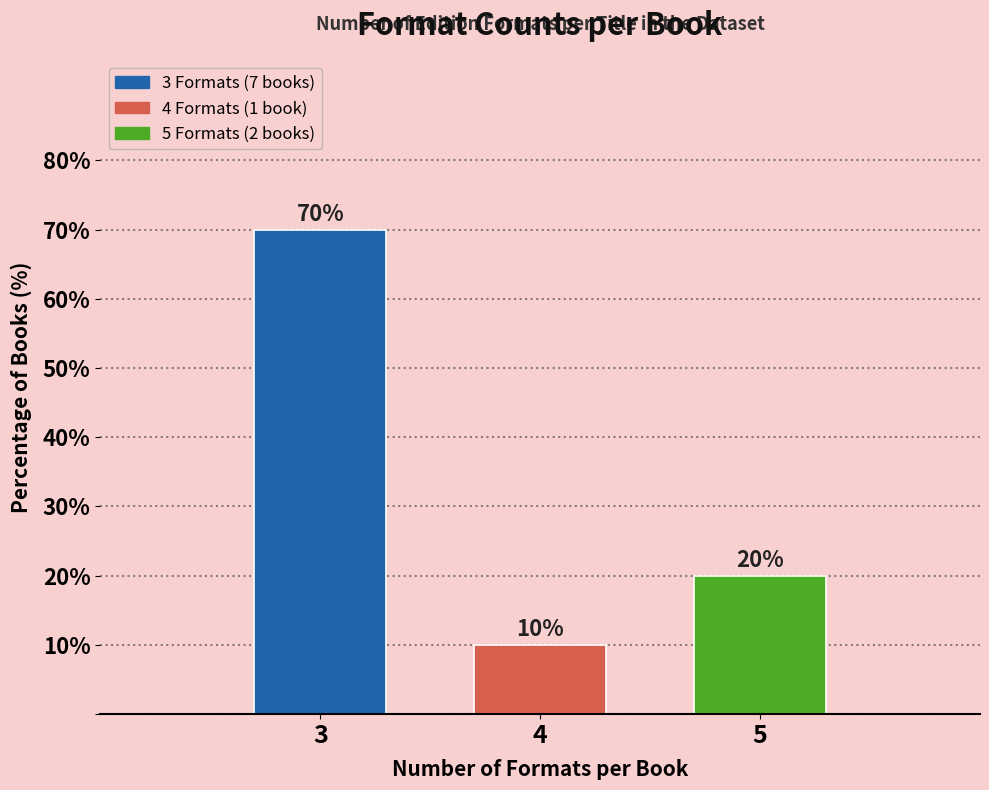

Reading right to left, list all the values displayed in this chart.

5=20	4=10	3=70